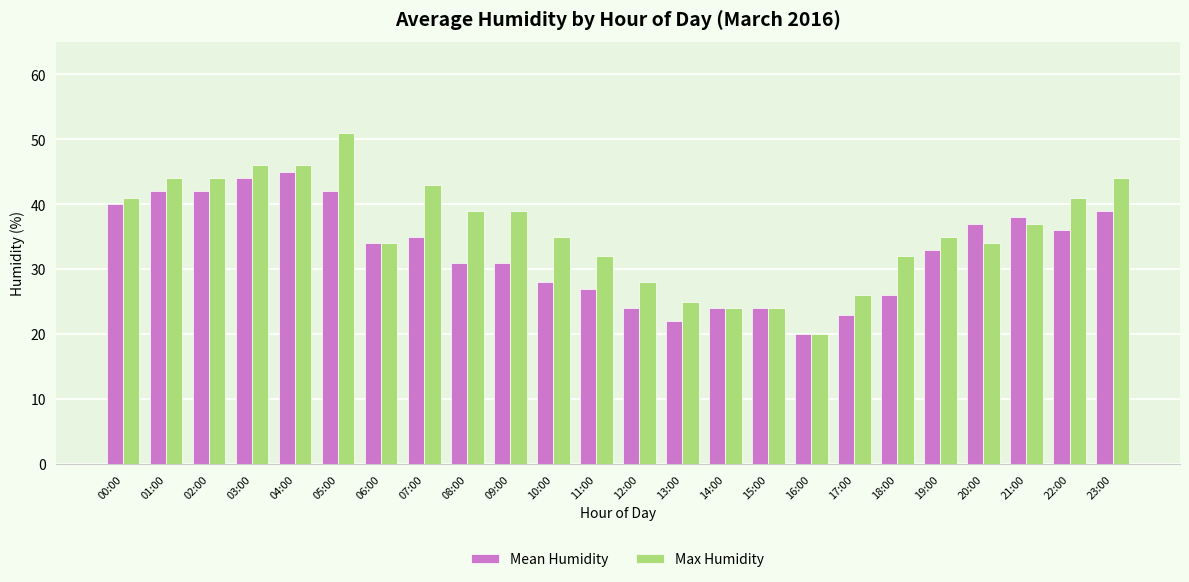

What is the spread (max minus min) of values at 22:00?

5